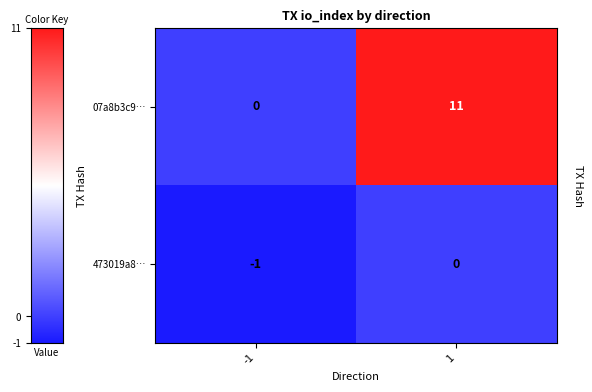

Reading left to right, extract all data points from this chart.

07a8b3c9…: 0	11
473019a8…: -1	0